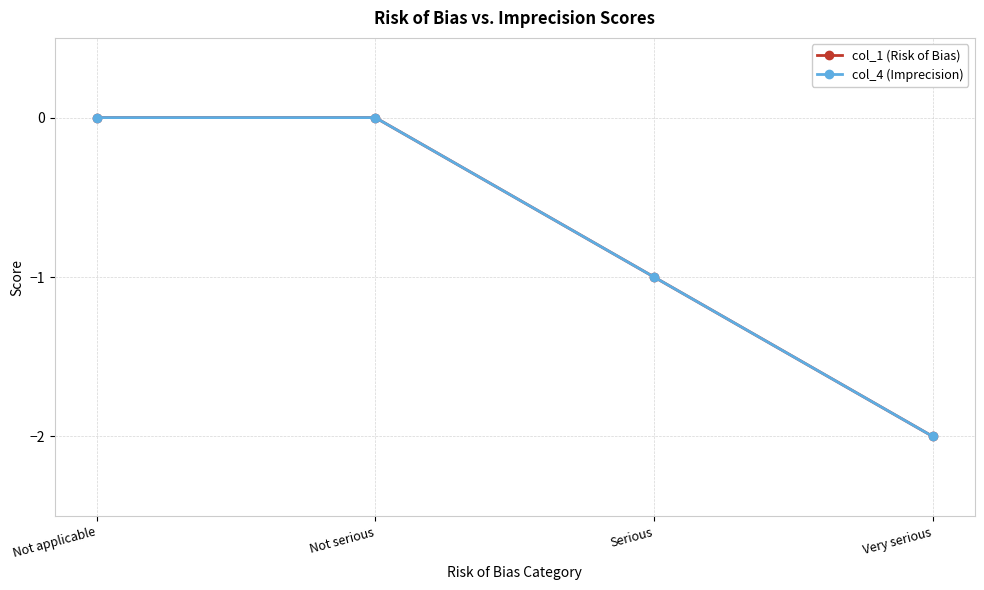

What position from the right is Not serious?

3